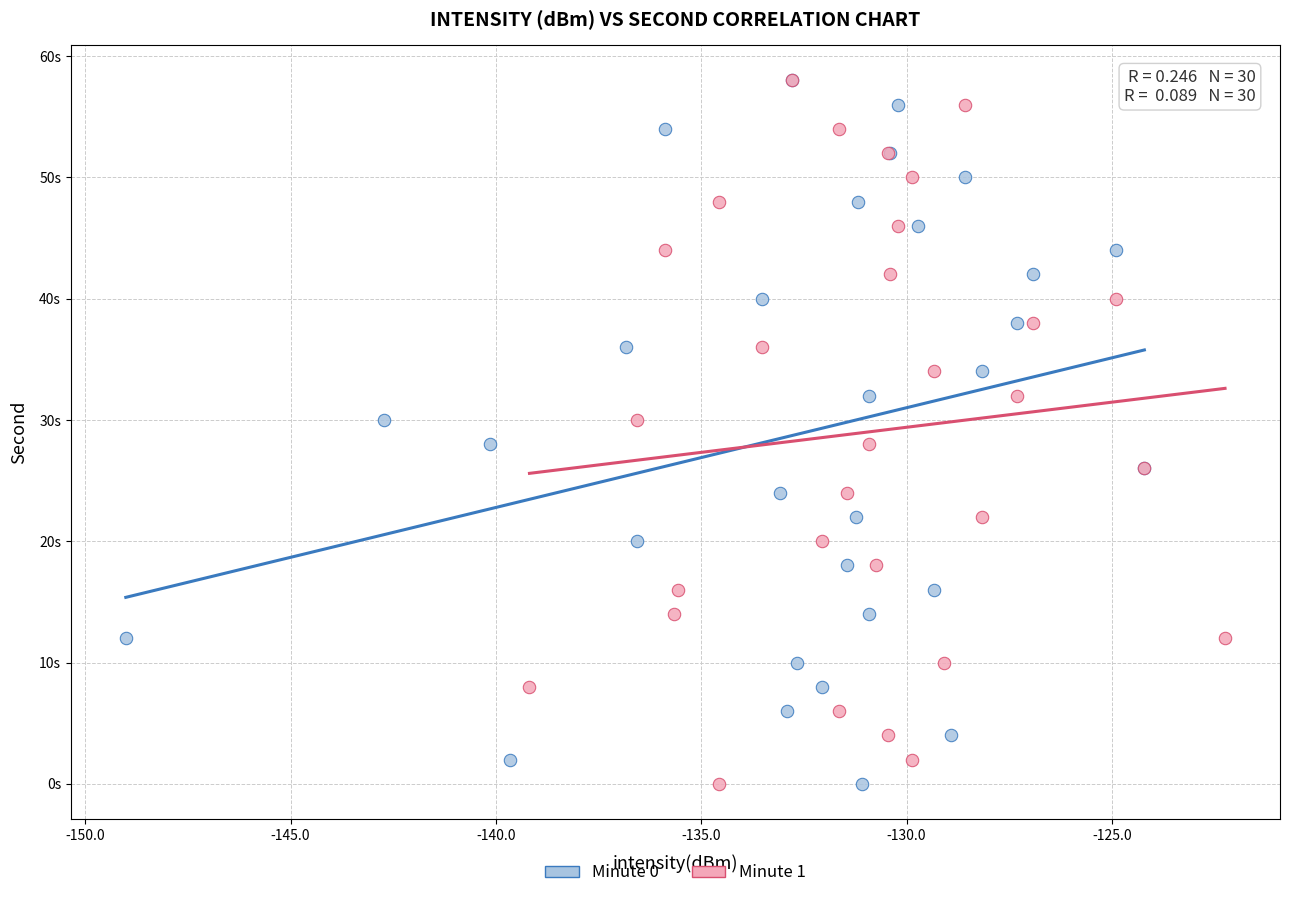

What are all the series names shown in the legend?

Minute 0, Minute 1